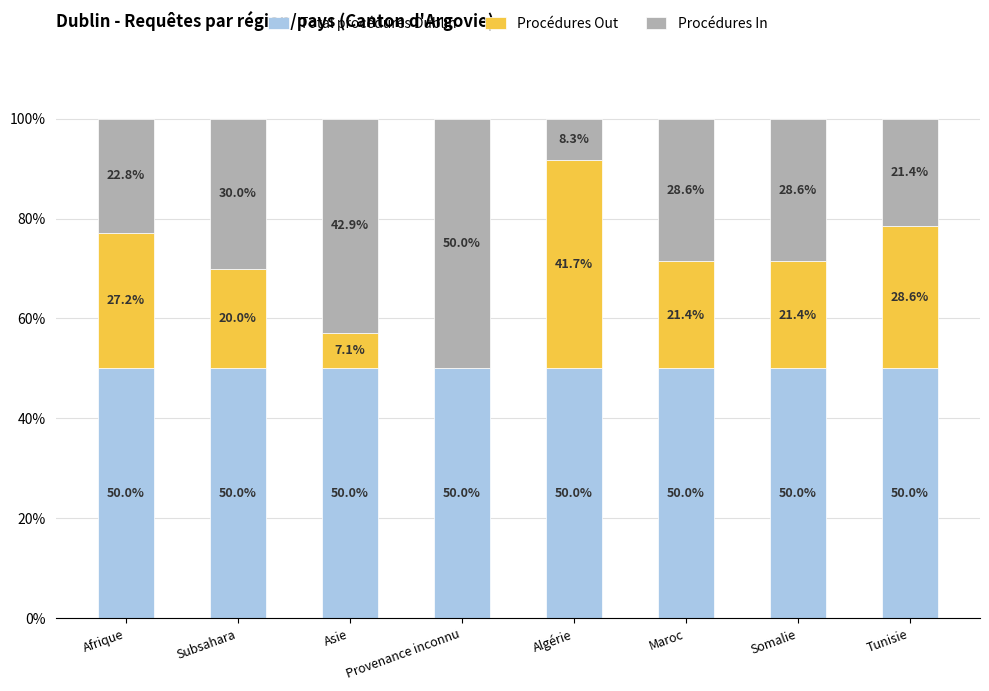

How many series are shown in this chart?

3